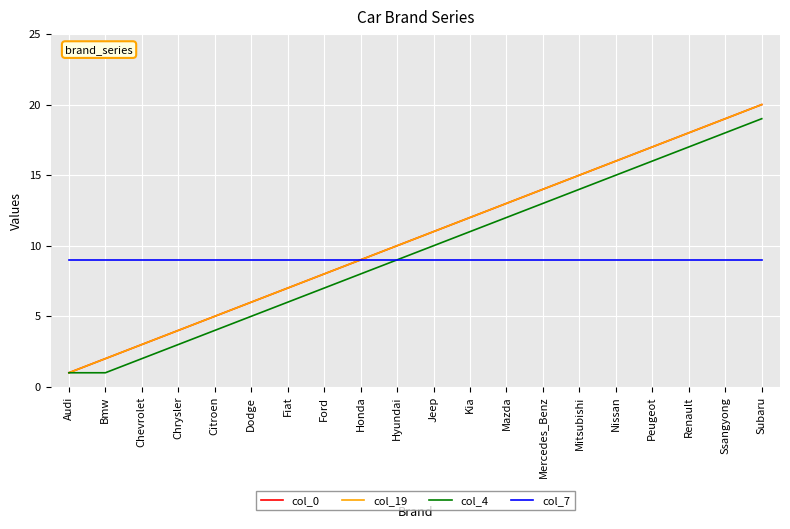

True or false: col_0 has a value of 12 at Ssangyong.

False